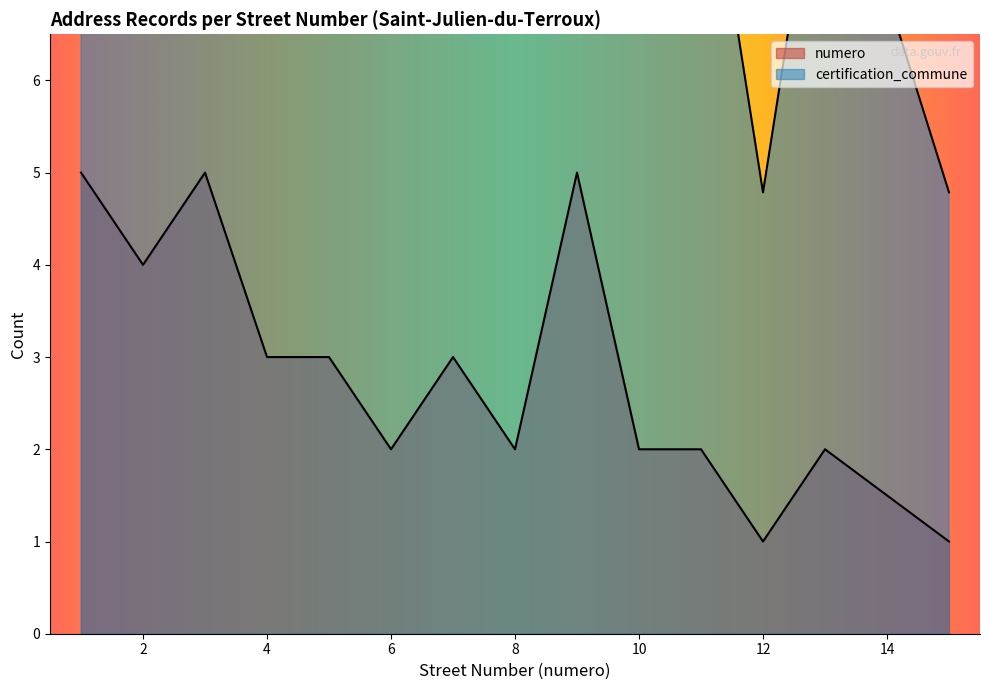

What is the greatest value displayed?

15